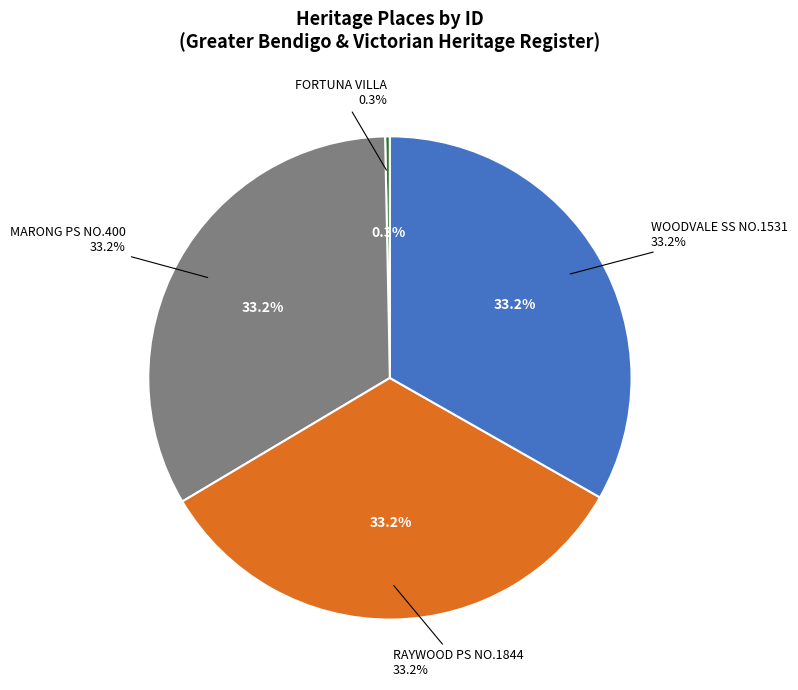

To the nearest percent, what is the difference between the largest and smallest slice percentages?

33%